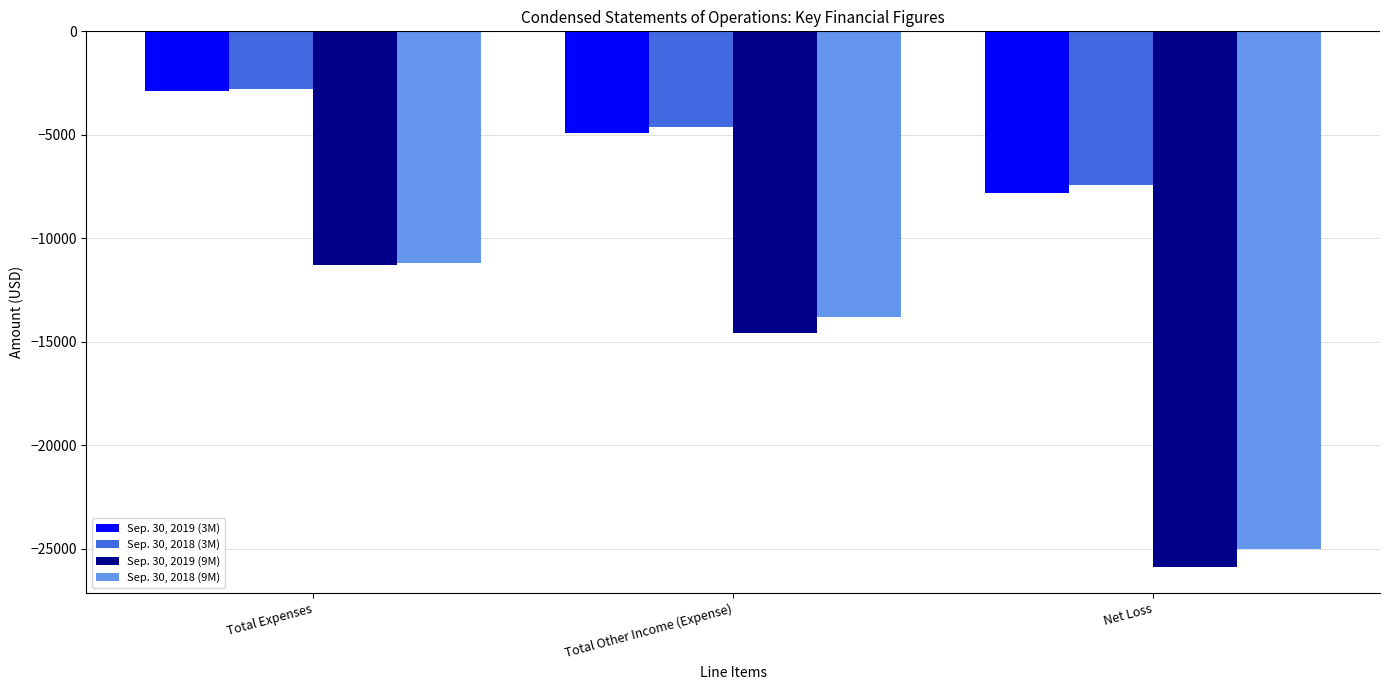

What position from the right is Net Loss?

1